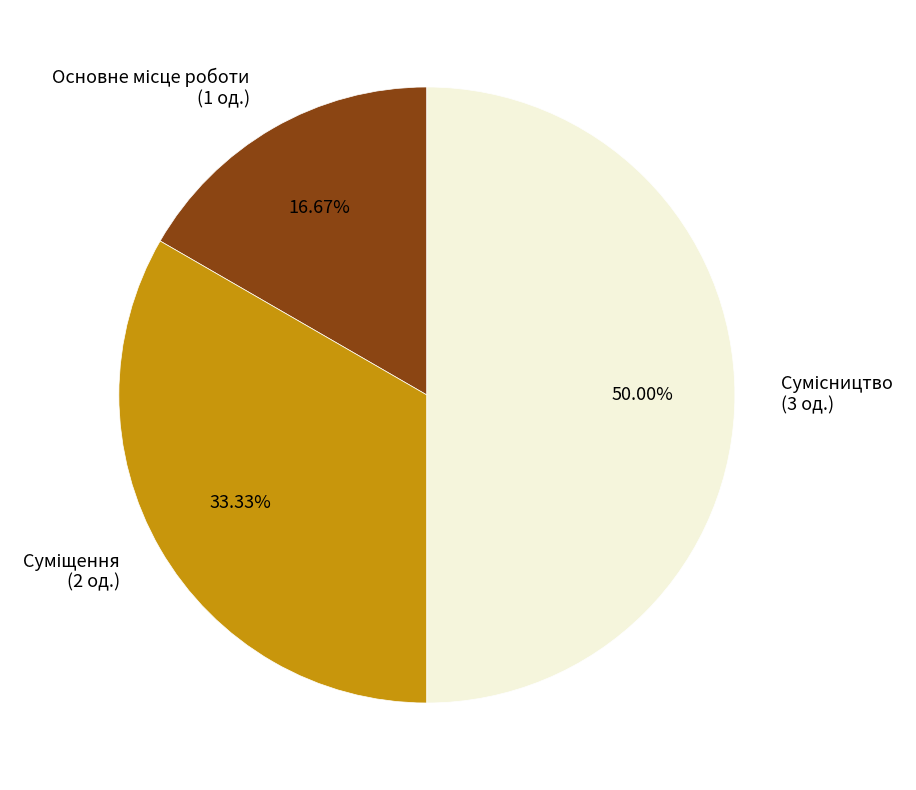

Does Суміщення represent more than half of the total?

No